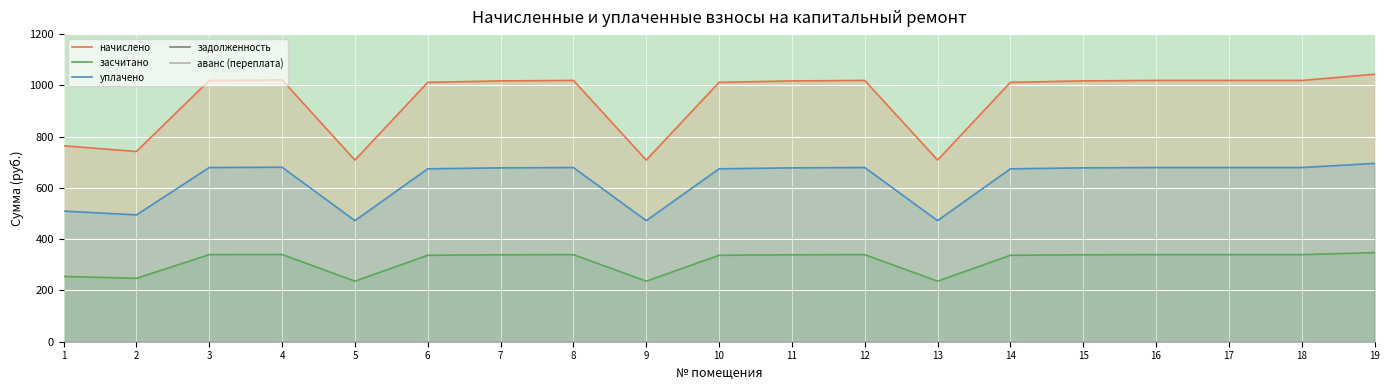

Count the number of categories in the chart.

19